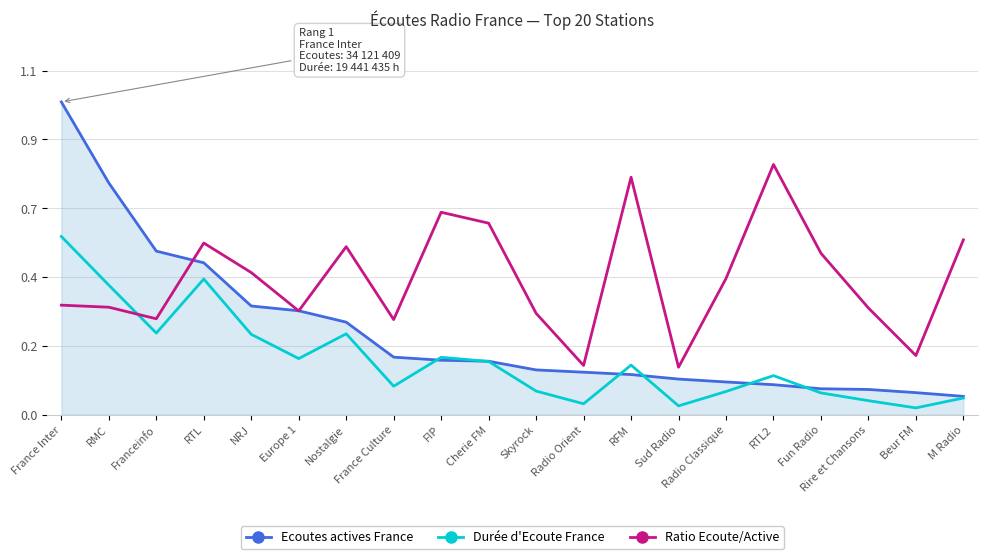

Read the Durée d'Ecoute France value at Skyrock.

0.1